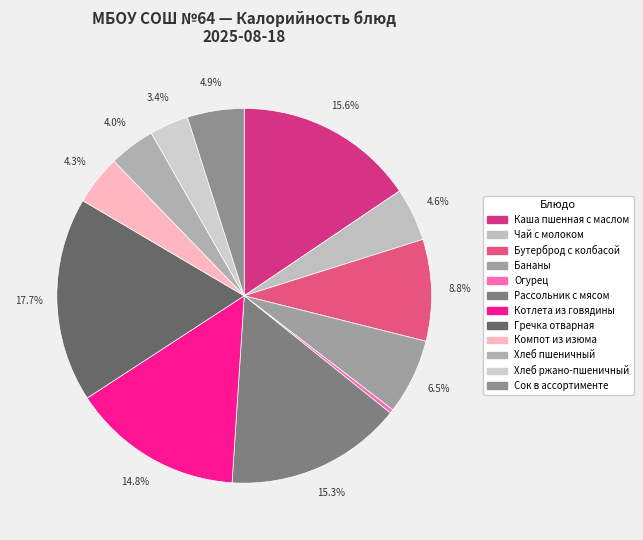

What percentage is NOT represented by Рассольник с мясом?

84.7%